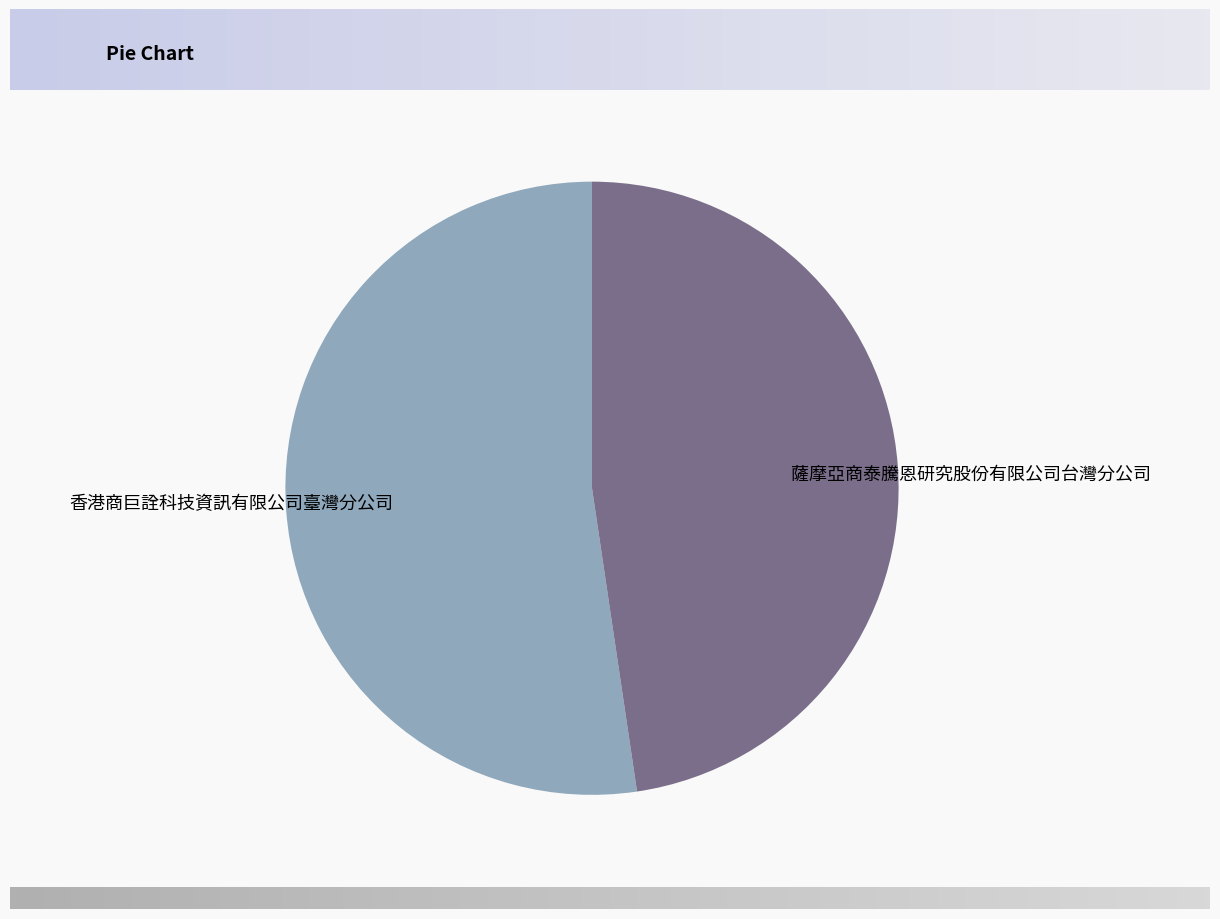

The 香港商巨詮科技資訊有限公司臺灣分公司 slice represents 58% of the pie. True or false?

False